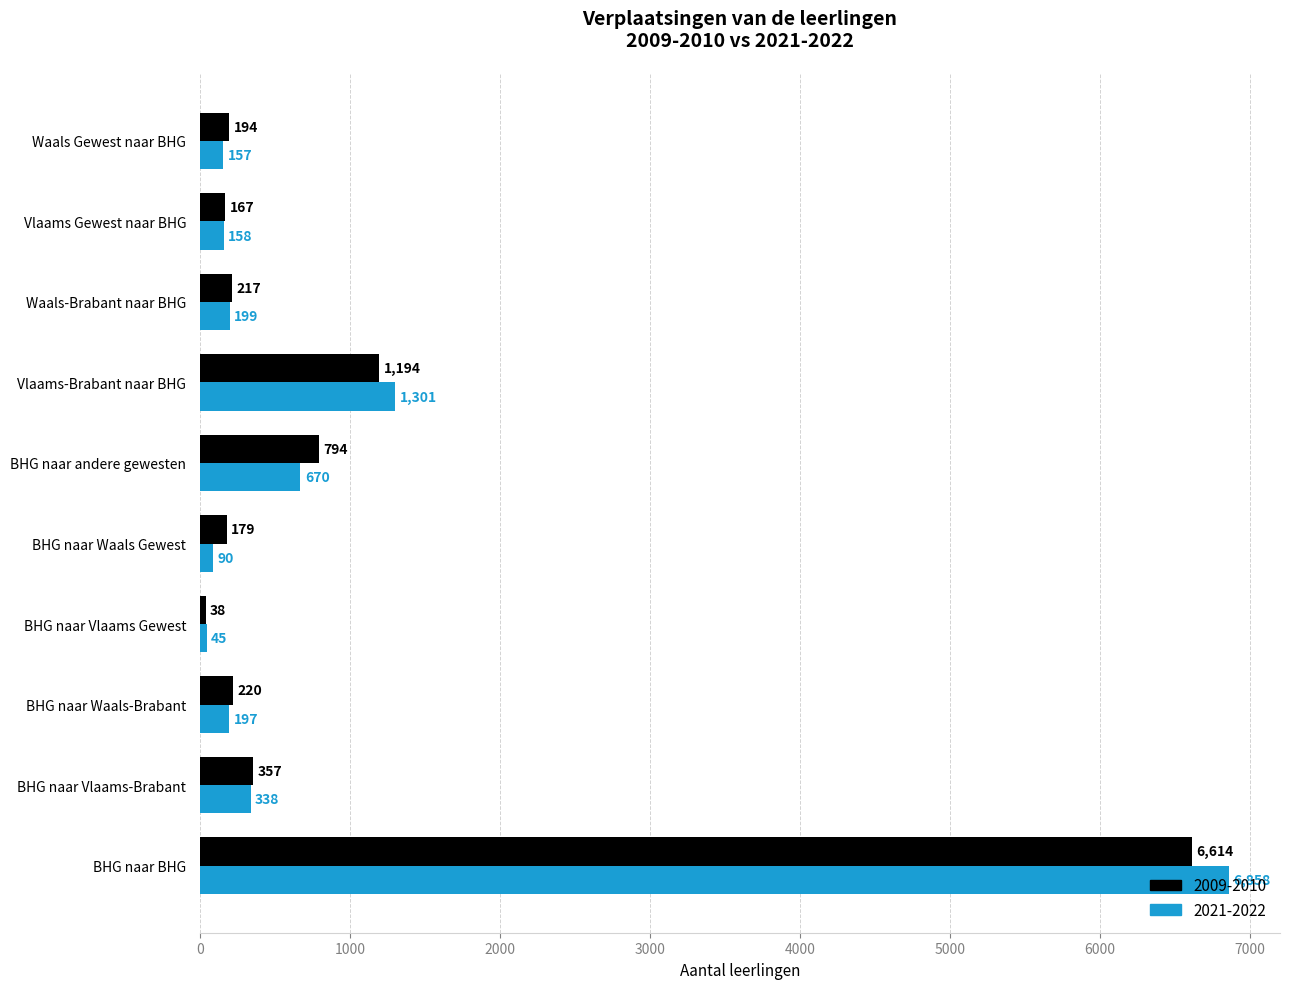

Where is 2009-2010 nearest to the value 3326?

Vlaams-Brabant naar BHG